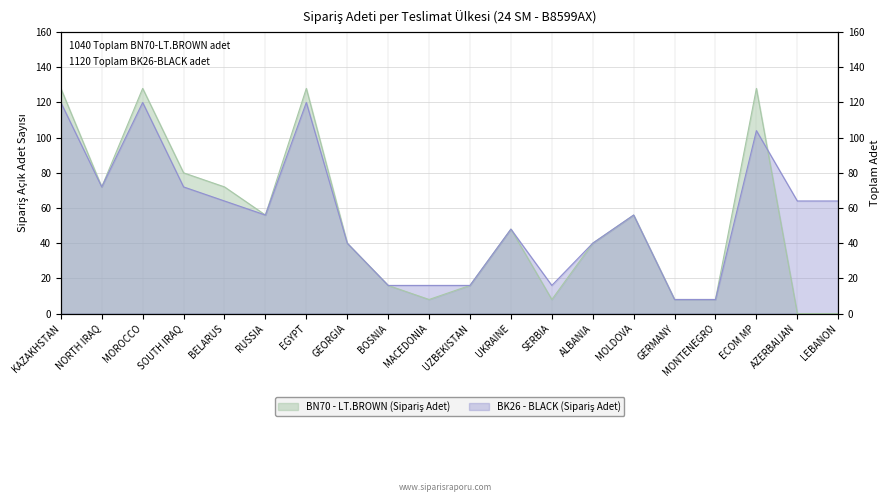

How many data points does each series have?

20